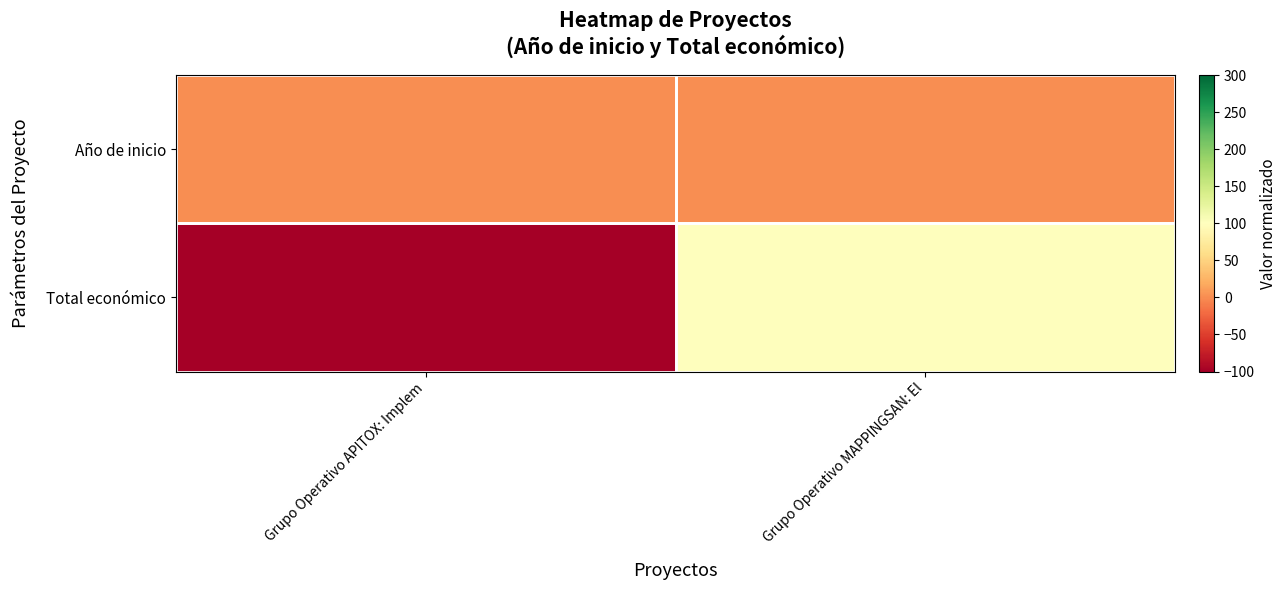

Reading left to right, extract all data points from this chart.

Año de inicio: Grupo Operativo APITOX: Implem=0	Grupo Operativo MAPPINGSAN: El=0
Total económico: Grupo Operativo APITOX: Implem=-100	Grupo Operativo MAPPINGSAN: El=100